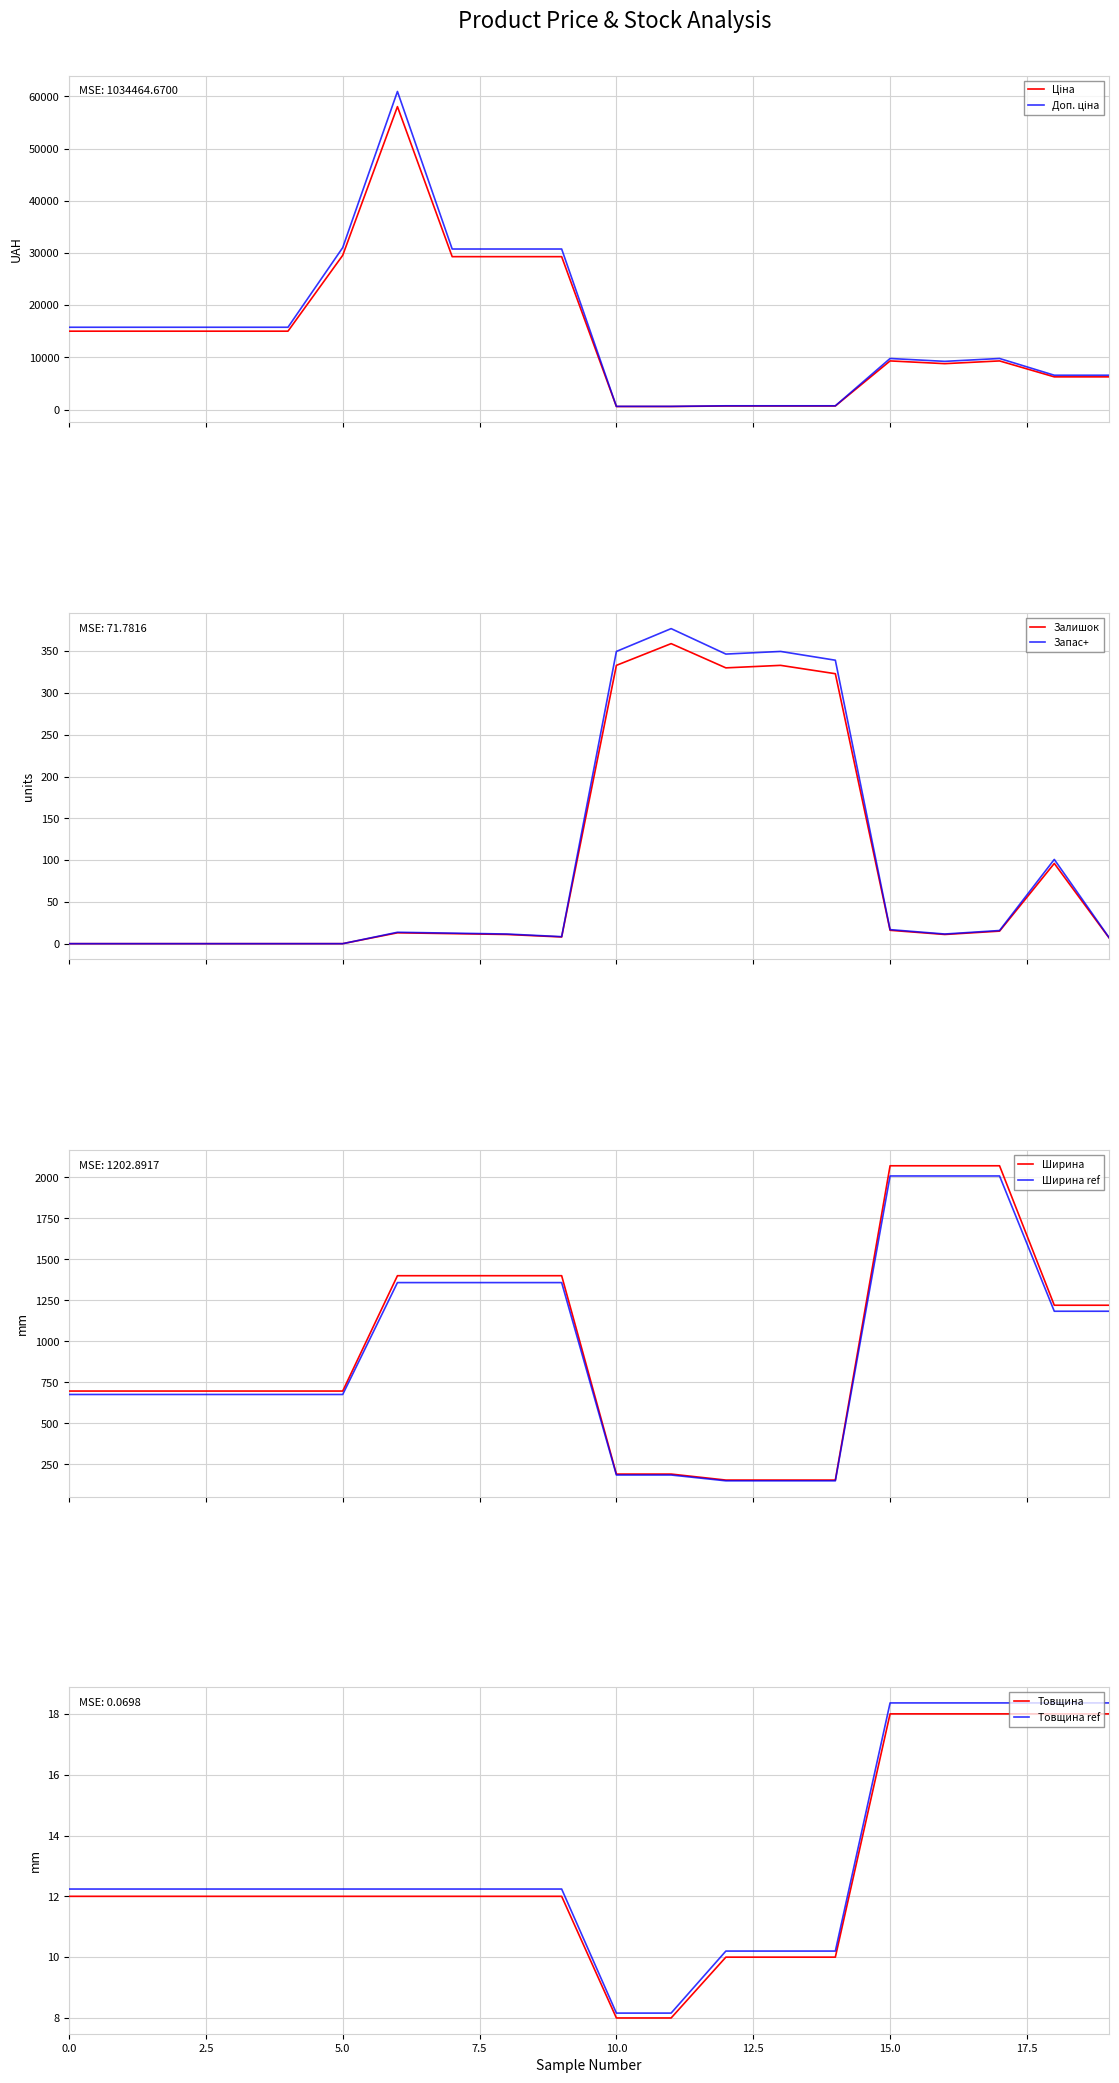

Does the chart have visible grid lines?

Yes